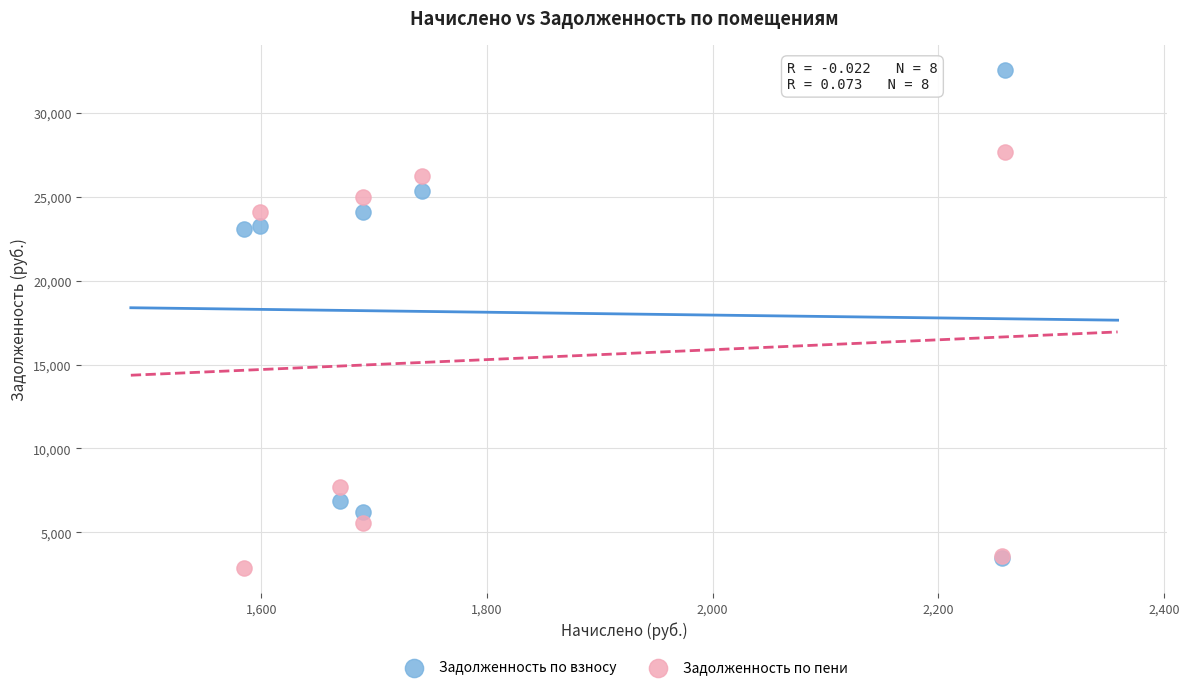

What are all the series names shown in the legend?

Задолженность по взносу, Задолженность по пени